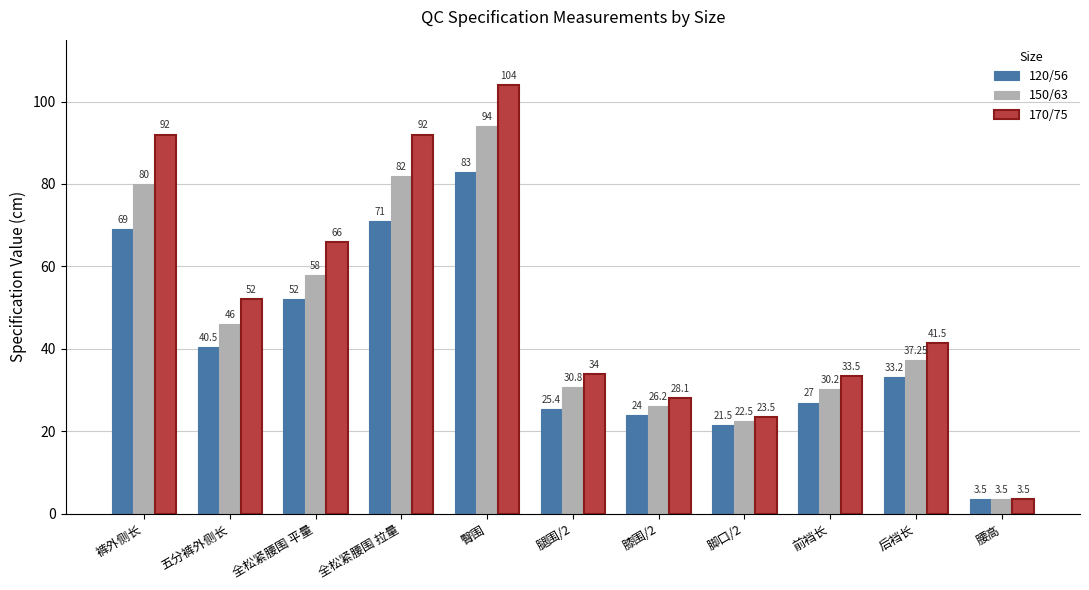

The value of 150/63 at 臀围 is 140.8. True or false?

False